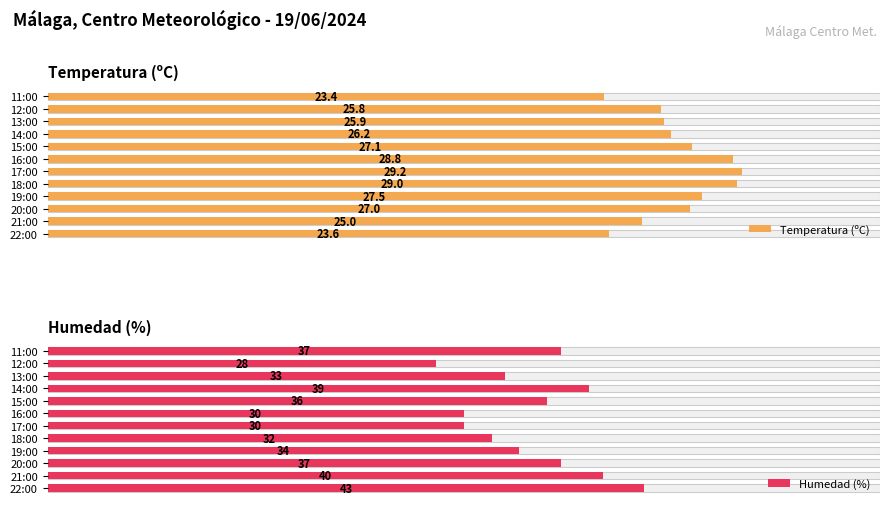

At how many categories does at least one series exceed 29?

11